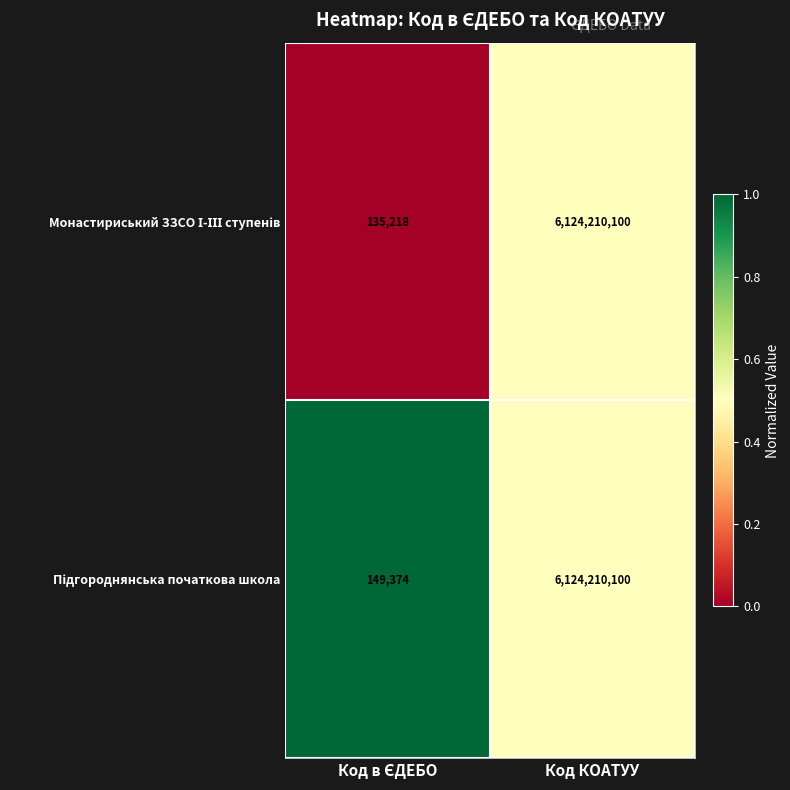

What is the greatest value displayed?

6124210100